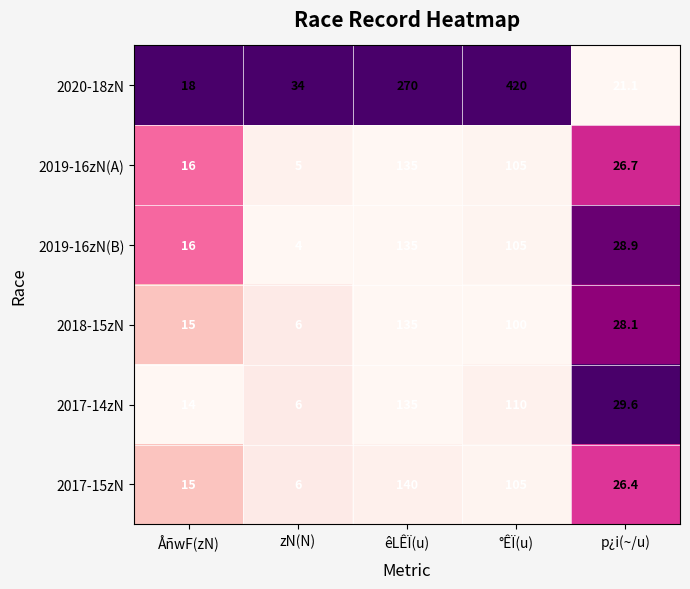

Count the number of categories in the chart.

5